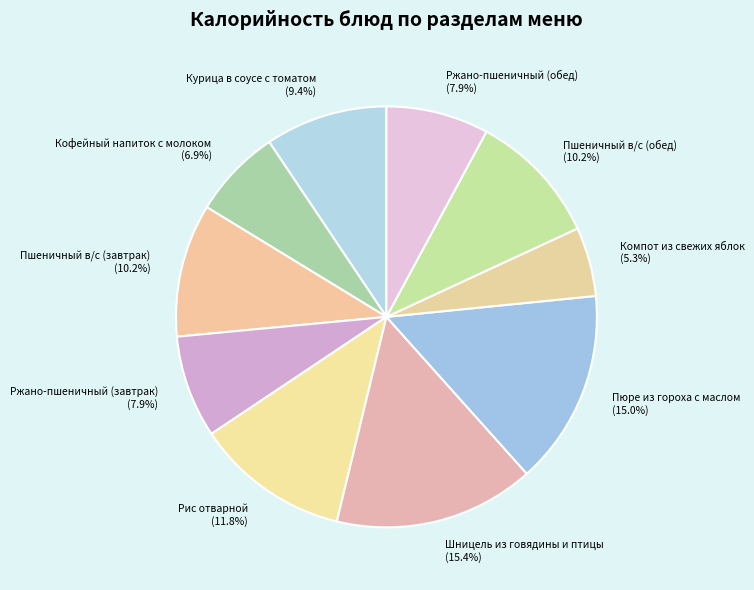

To the nearest percent, what is the difference between the largest and smallest slice percentages?

10%